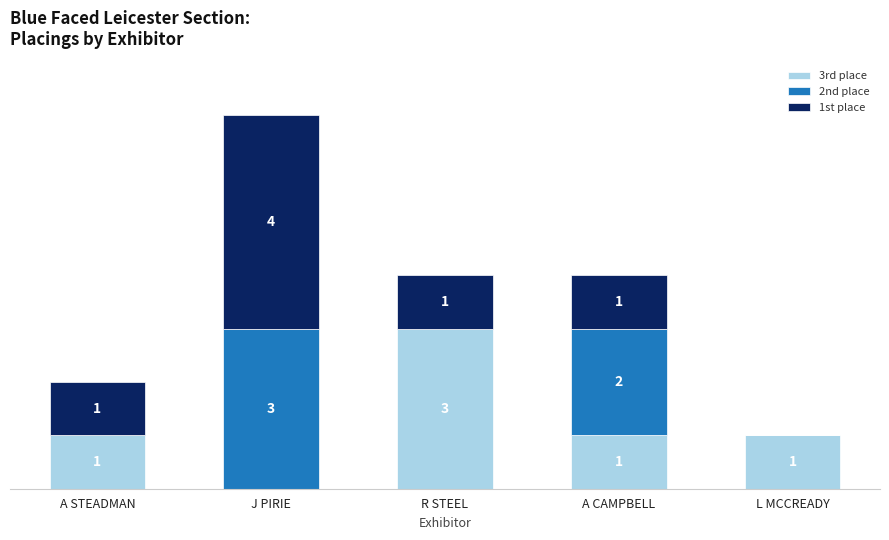

Which category has the highest value in the 3rd place series?

R STEEL